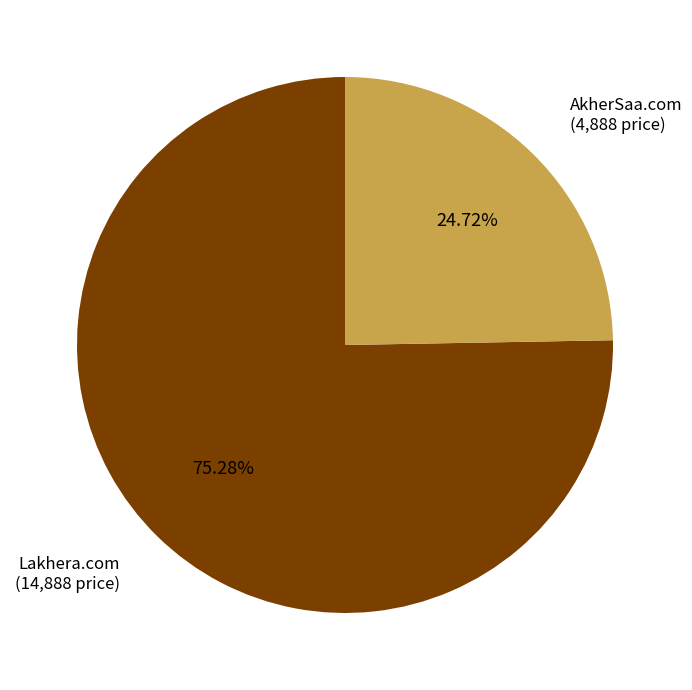

Which category has the smallest portion of the pie?

AkherSaa.com